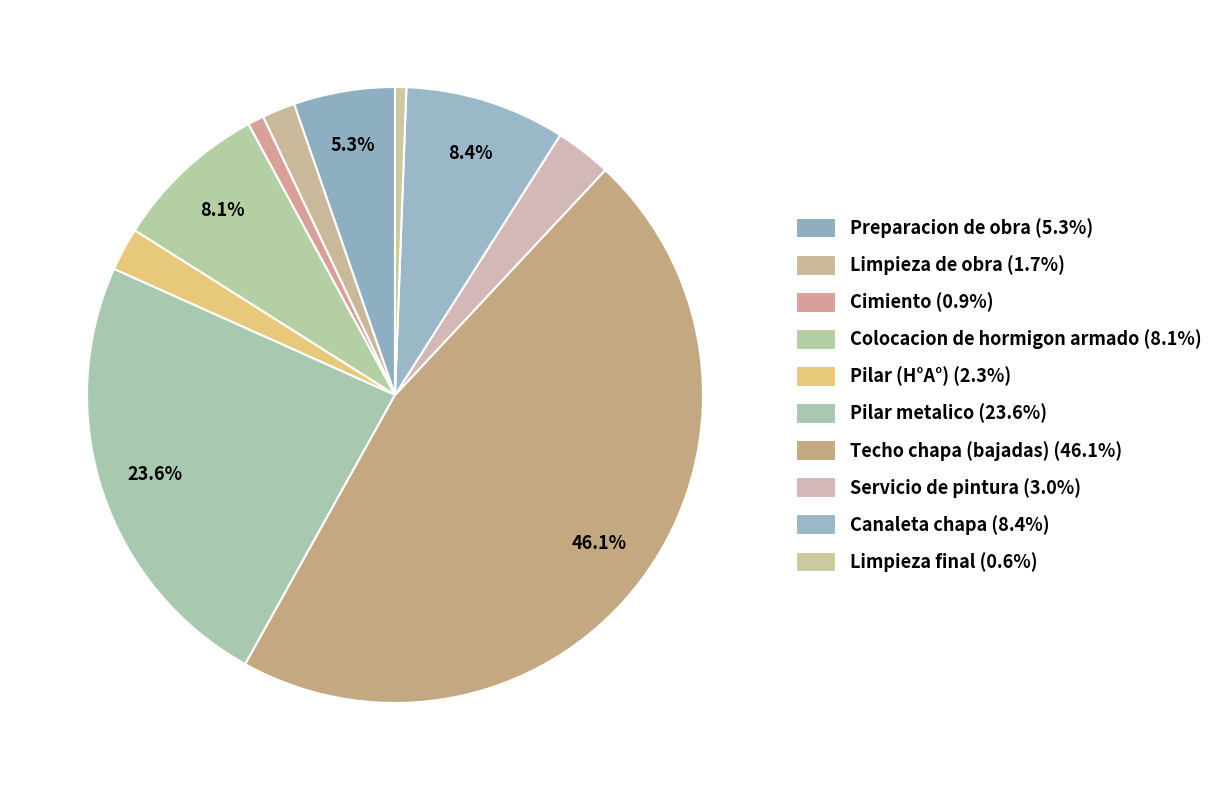

How many segments does this pie chart have?

10